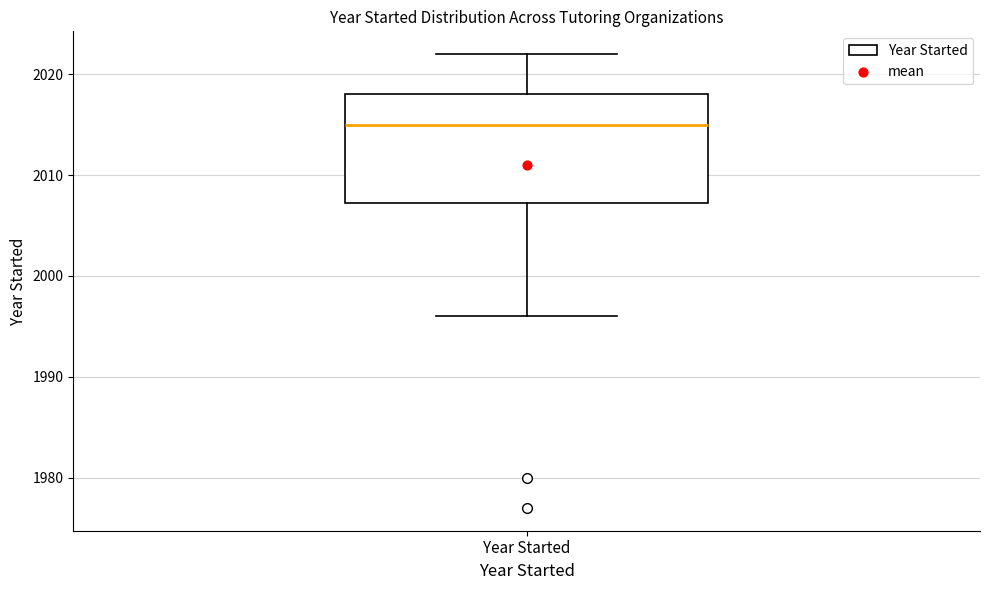

Read this box plot against the y-axis: the position of the median line, the range covered by the box, and the ends of both whiskers. The values are not printed on the chart, so give them approximately, as read against the axis.

median 2015, box 2007 to 2018, whiskers 1996 to 2022